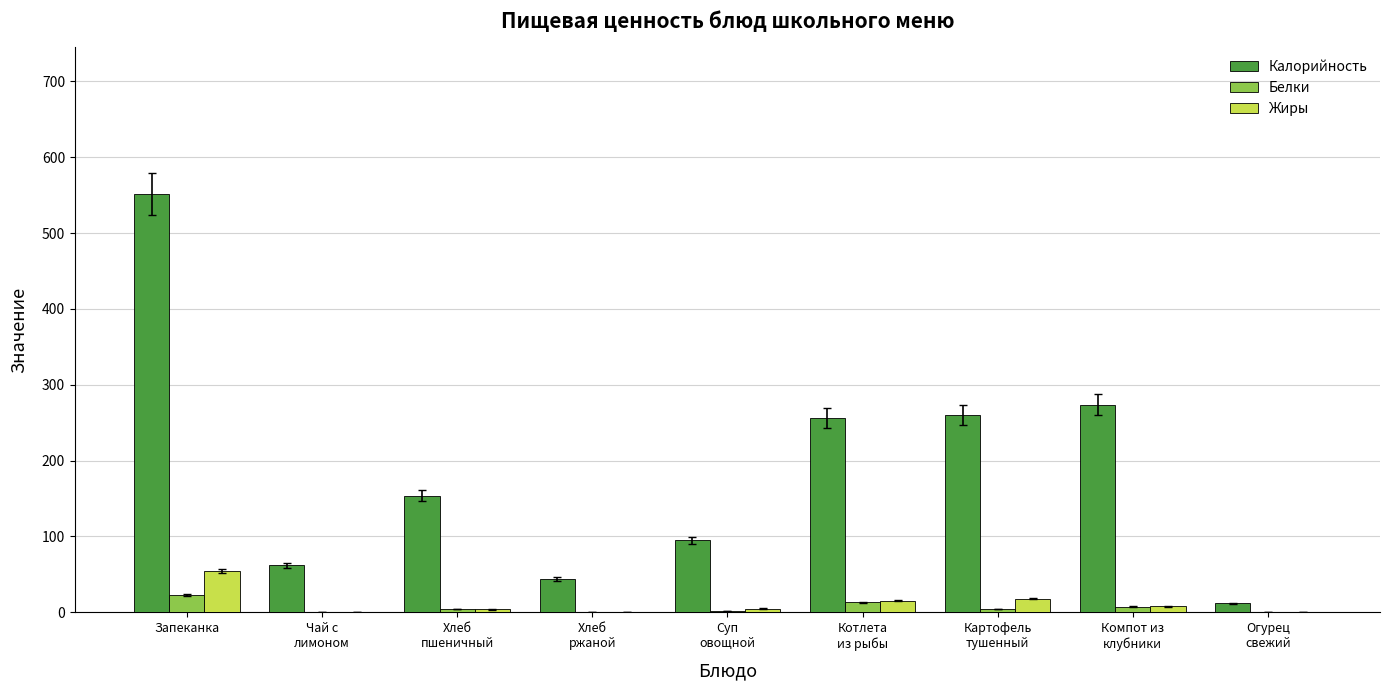

What is the greatest value displayed?

552.0